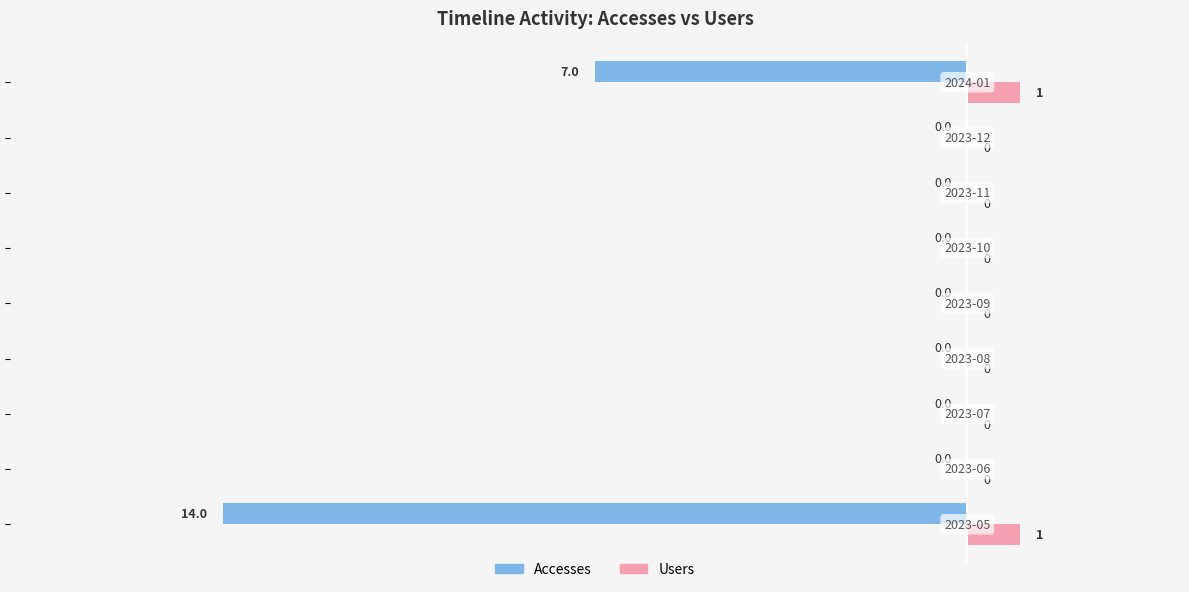

Which series has the largest total across all categories?

Users